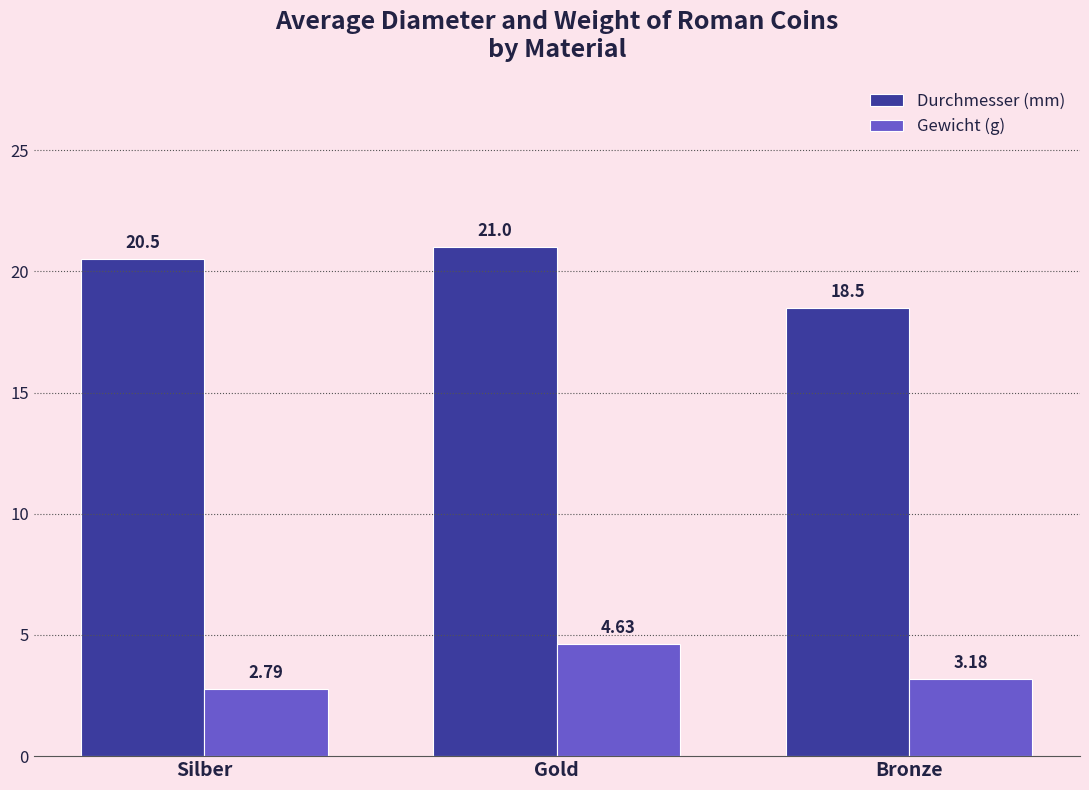

Rank the categories by Gewicht (g) value from highest to lowest.

Gold, Bronze, Silber